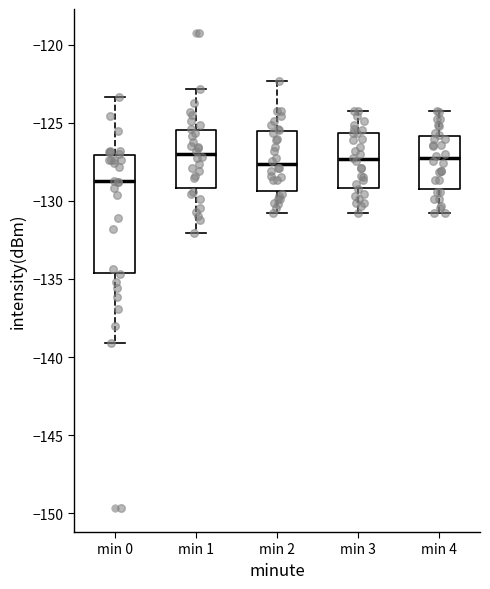

Reading left to right, read every box against the y-axis: the position of its median line, the range the box covers, and the ends of its whiskers. The values are not printed on the chart, so give them approximately, as read against the axis.

min 0: median -128.5, box -134.5 to -127.0, whiskers -139.0 to -123.5
min 1: median -127.0, box -129.0 to -125.5, whiskers -132.0 to -123.0
min 2: median -127.5, box -129.5 to -125.5, whiskers -131.0 to -122.5
min 3: median -127.5, box -129.0 to -125.5, whiskers -131.0 to -124.0
min 4: median -127.5, box -129.5 to -126.0, whiskers -131.0 to -124.0